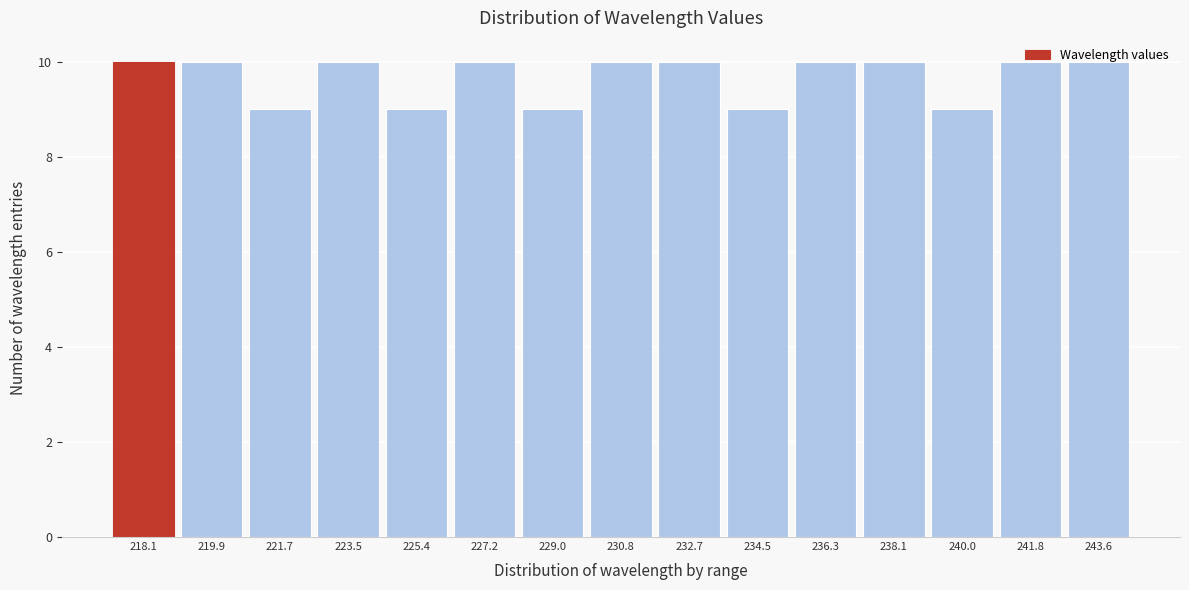

Approximately how many times larger is the value at 232.7 compared to 219.9?

1.0